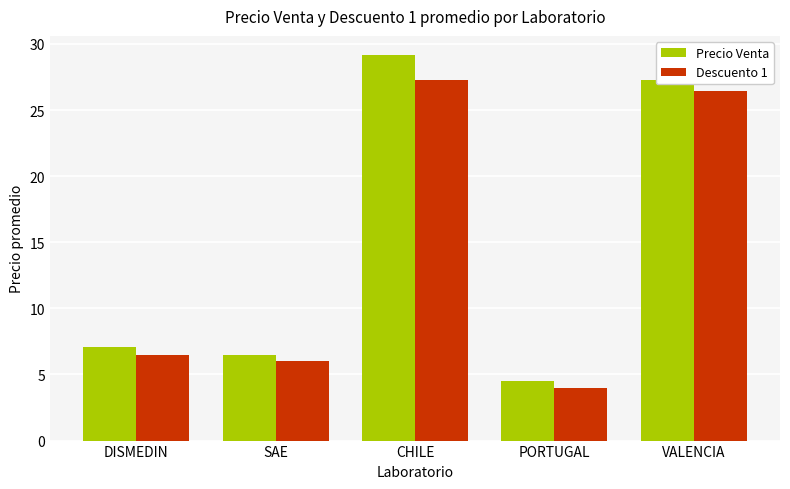

What is the average value of the Precio Venta series?

14.9